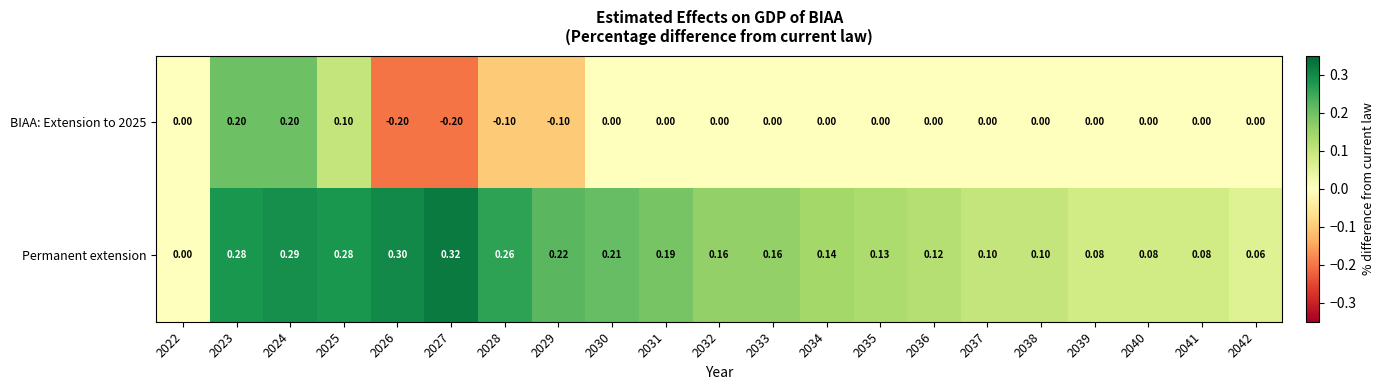

Between 2026 and 2041, which series saw the biggest shift?

Permanent extension